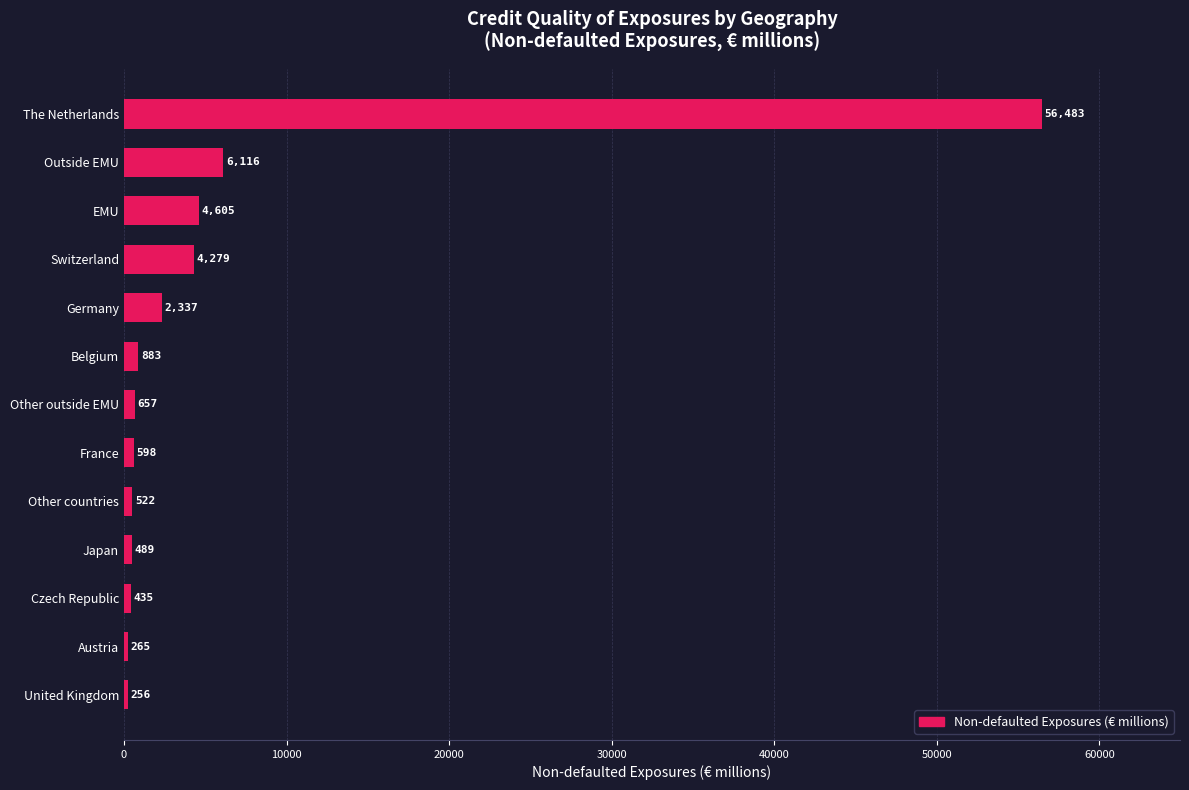

Where is the data nearest to the value 28369?

Outside EMU